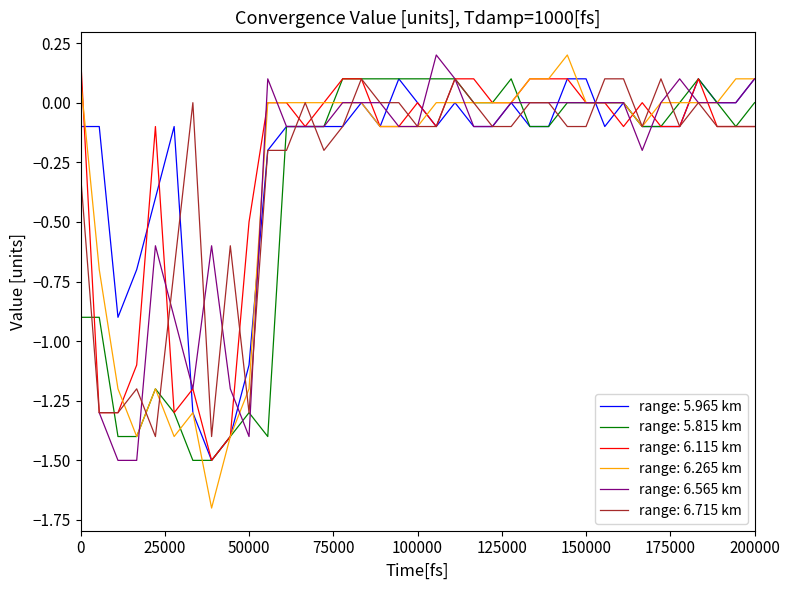

What is the minimum value for range: 6.715 km?

-1.4